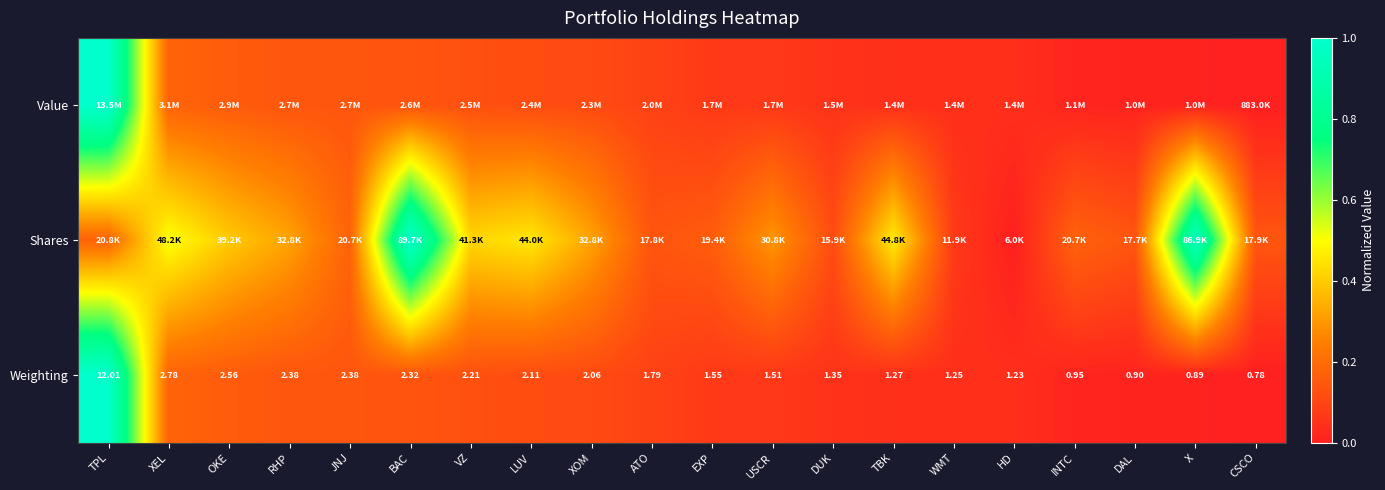

At which category is the sum across all series the highest?

TPL